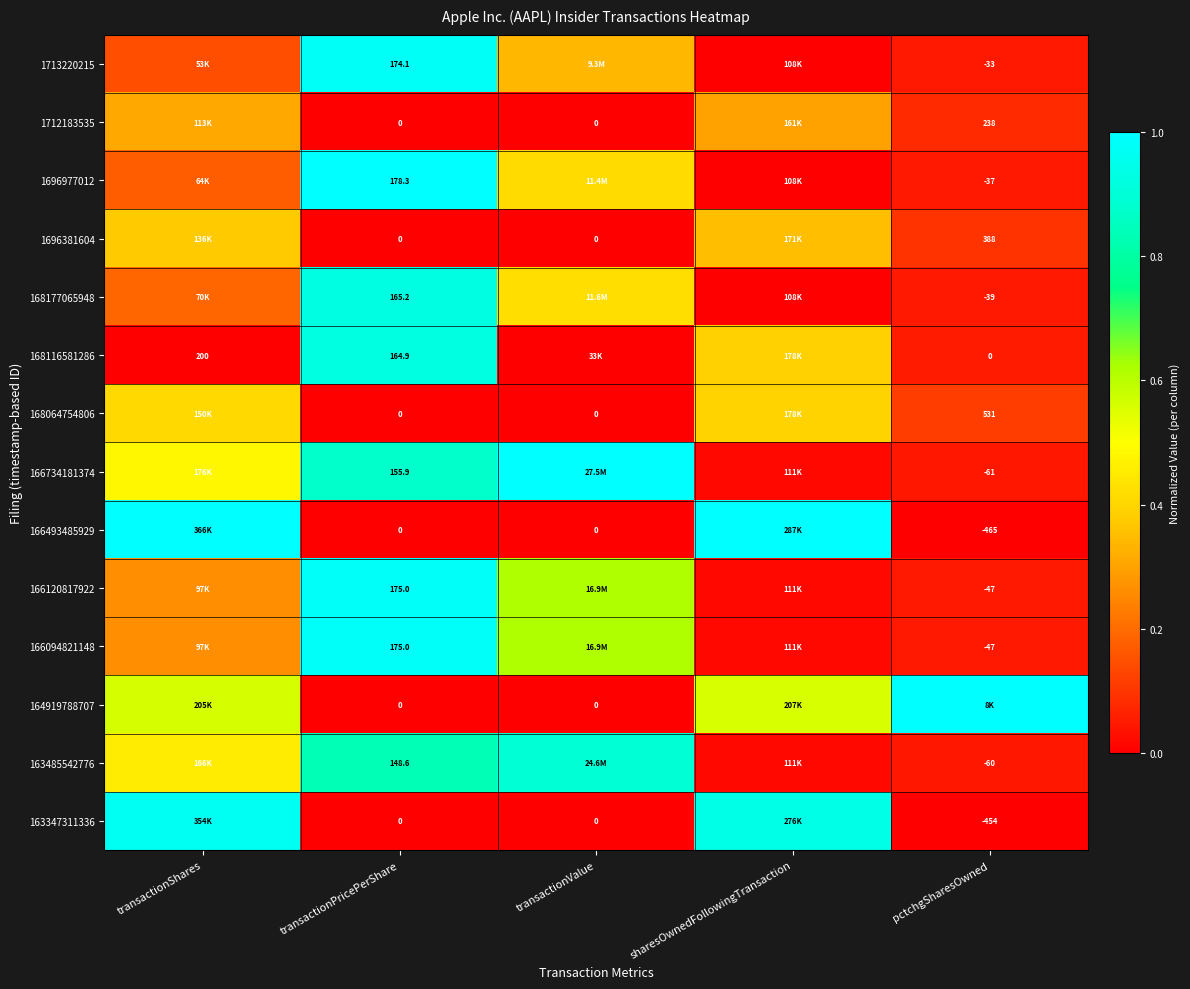

The value of 168177065948 at pctchgSharesOwned is 0.0. True or false?

False